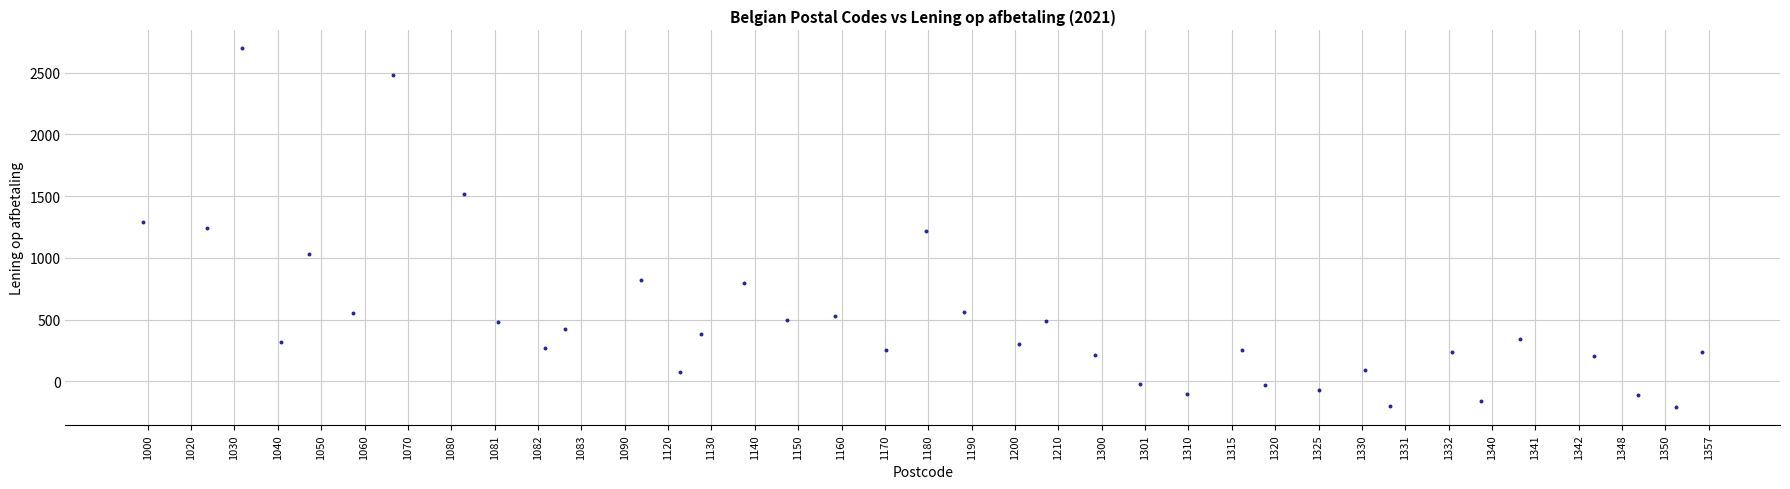

What is the range of Y values (max minus min)?

2904.8